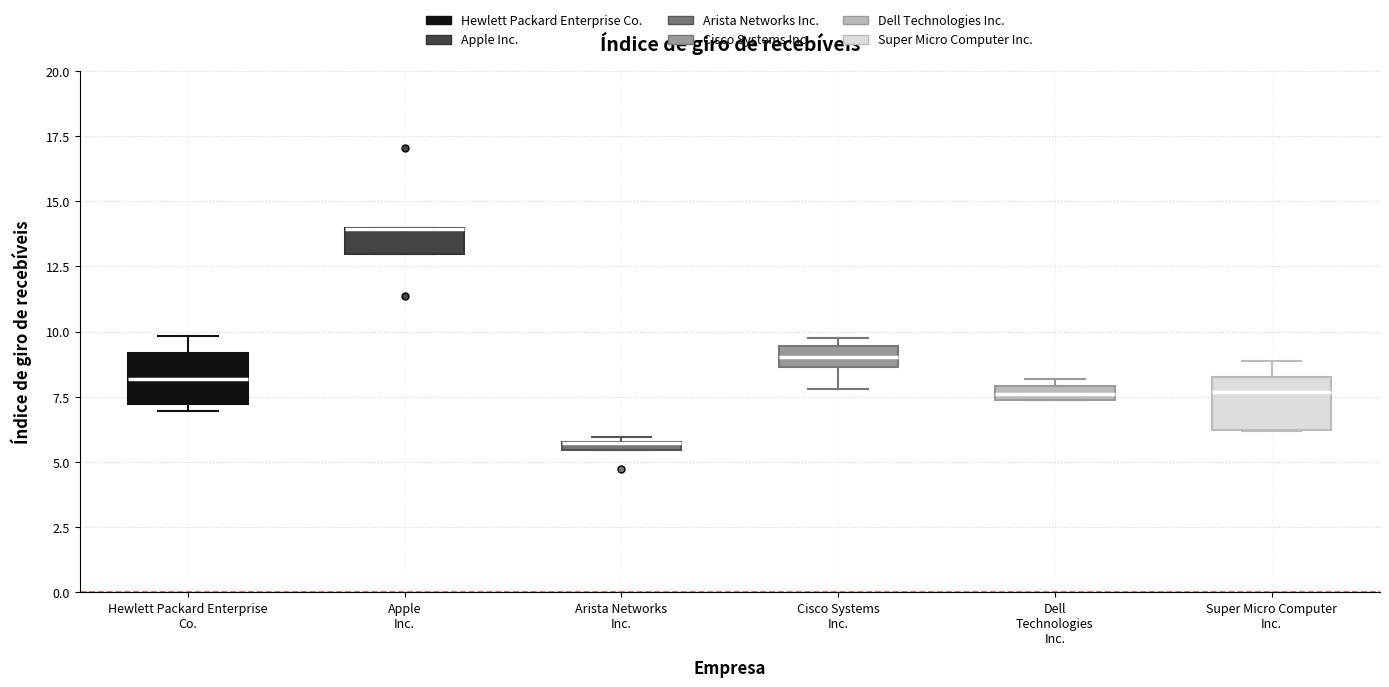

Where does the upper whisker of the box for Super Micro Computer Inc. end on the y-axis? The values are not printed on the chart, so give them approximately, as read against the axis.

9.0